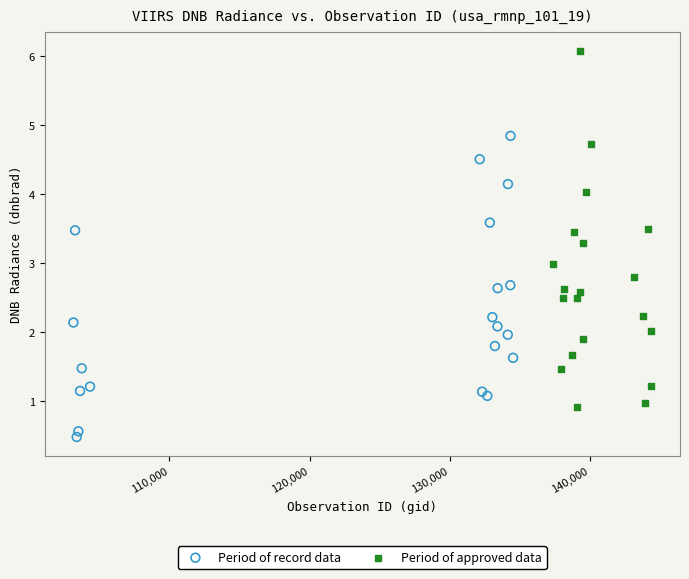

Which series has the widest spread of Y values?

Period of approved data